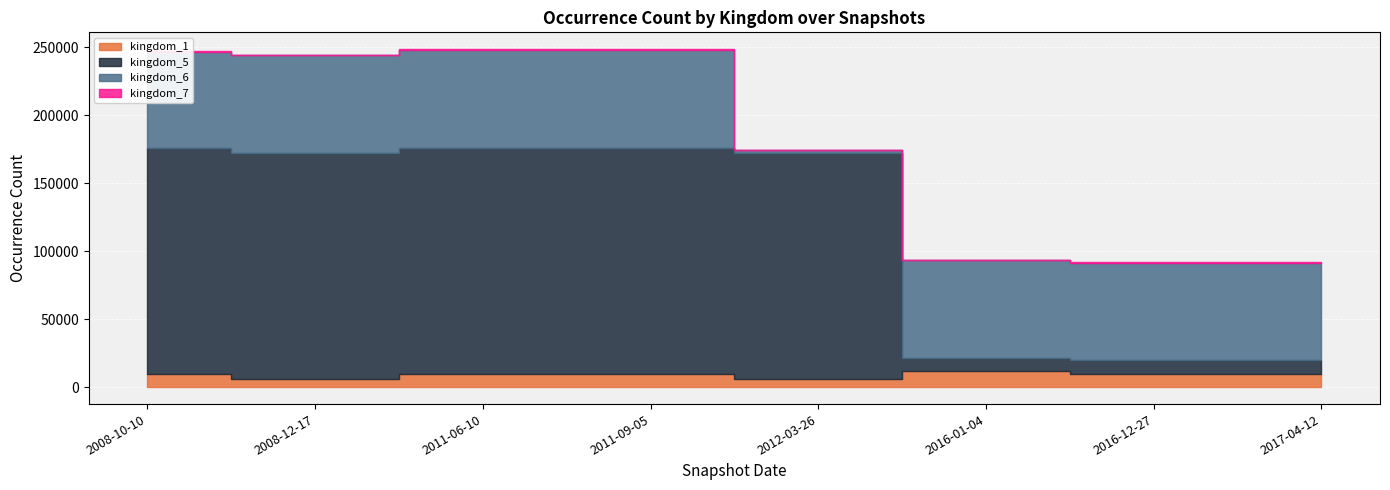

Which series has the widest spread of values?

kingdom_5